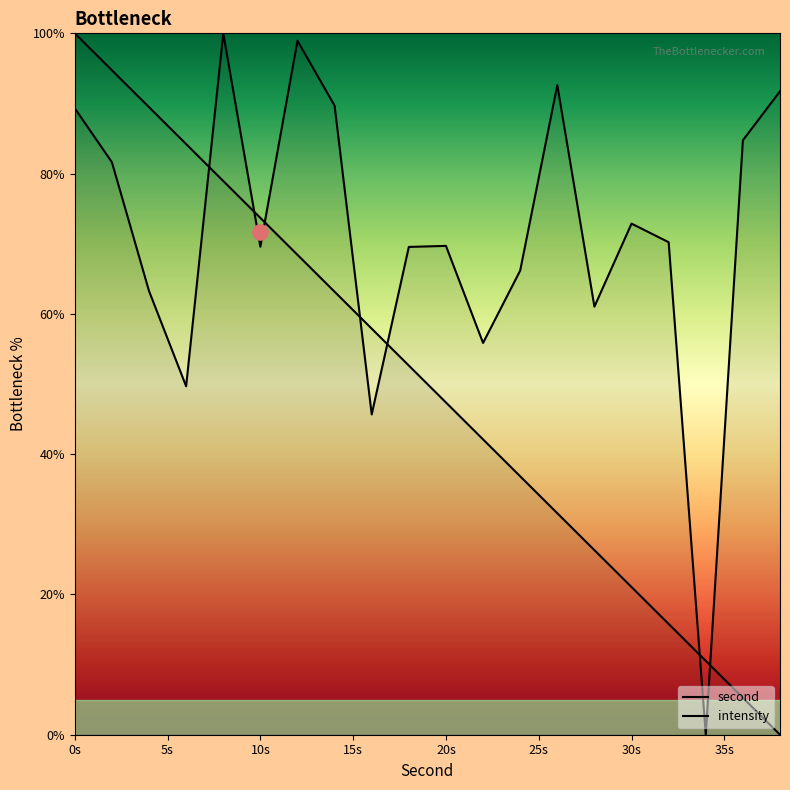

Which series has the largest total across all categories?

intensity